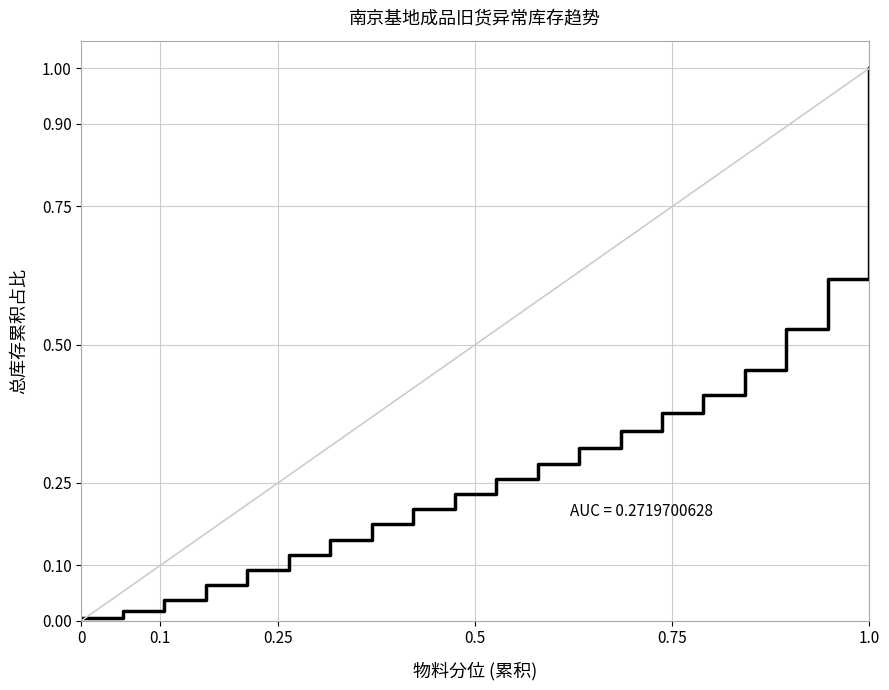

Does the chart have visible grid lines?

Yes